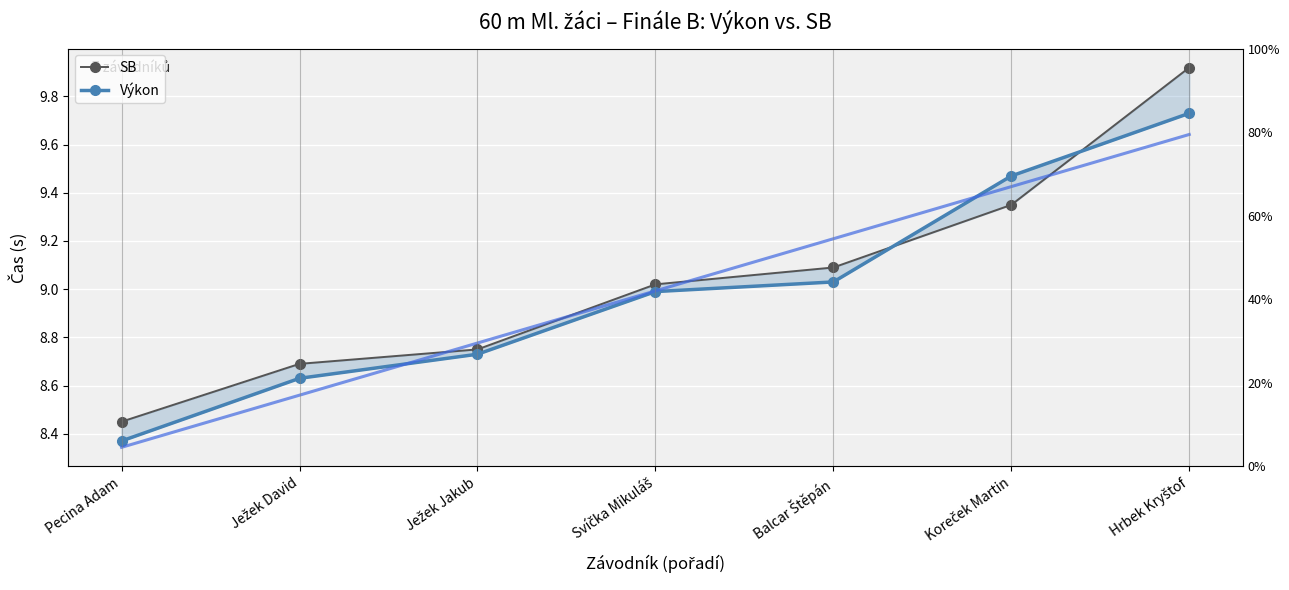

At which category is the sum across all series the highest?

Hrbek Kryštof